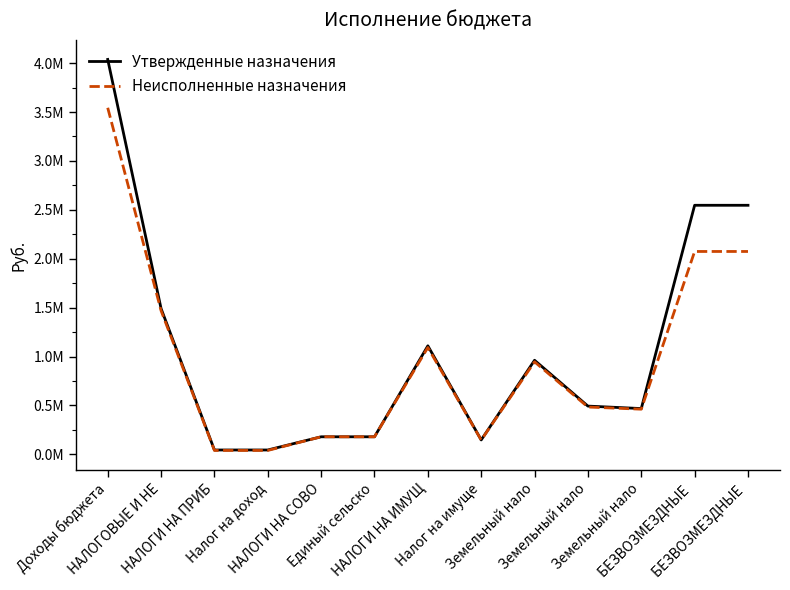

True or false: Неисполненные назначения and Утвержденные назначения intersect in this chart.

False